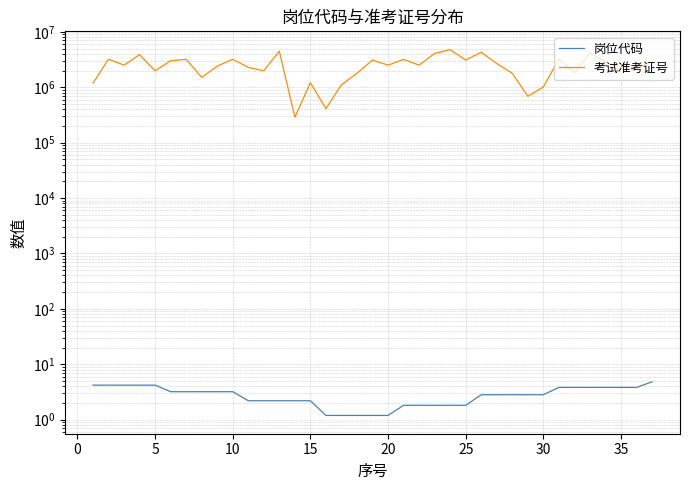

Count the number of categories in the chart.

37